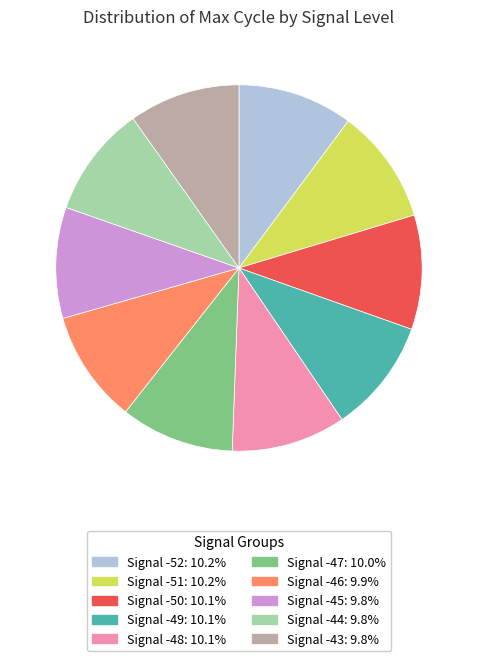

Does Signal -47 represent more than half of the total?

No